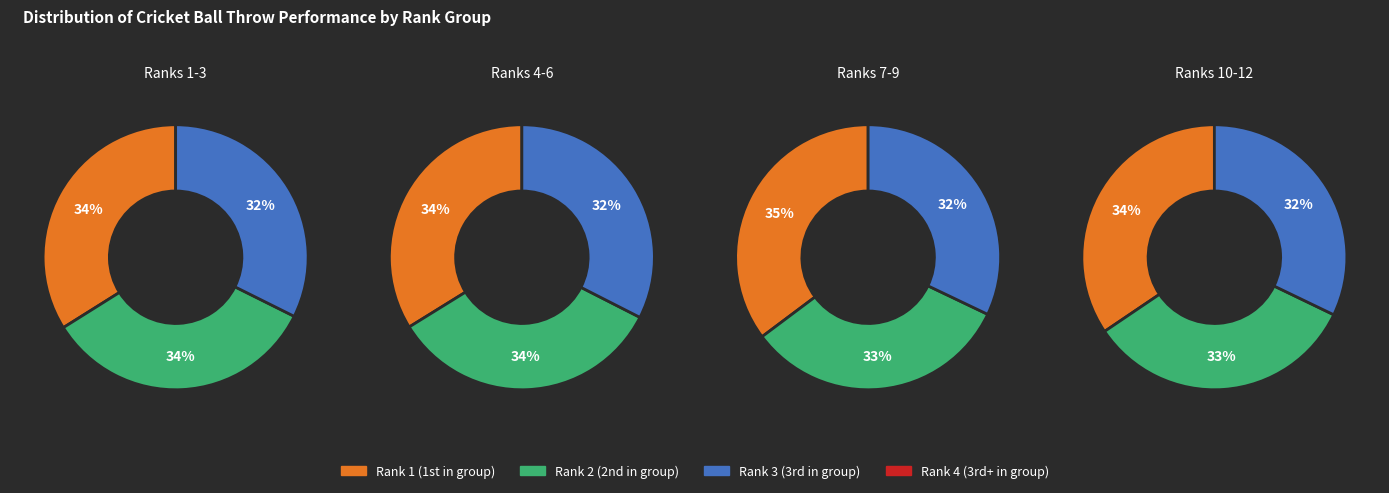

How many segments does this pie chart have?

12